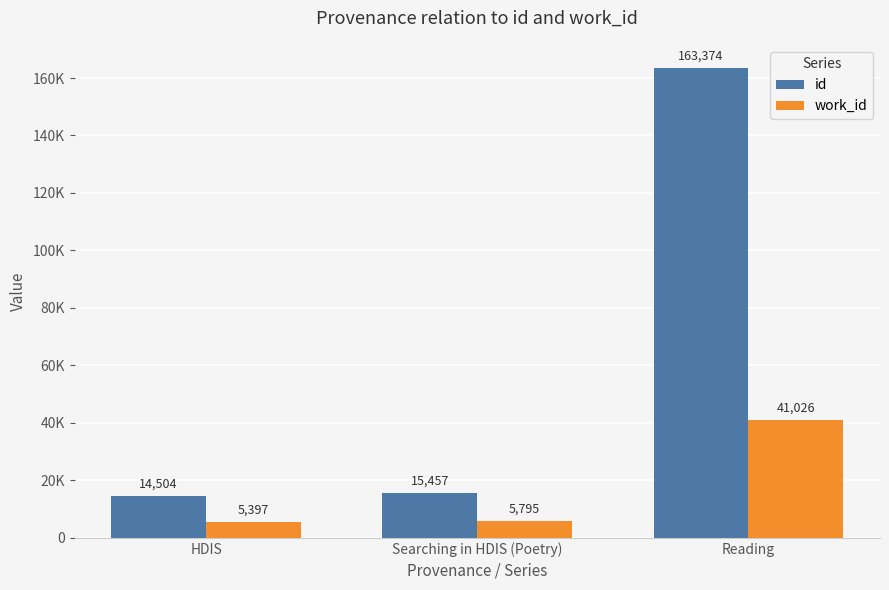

What are all the series names shown in the legend?

id, work_id